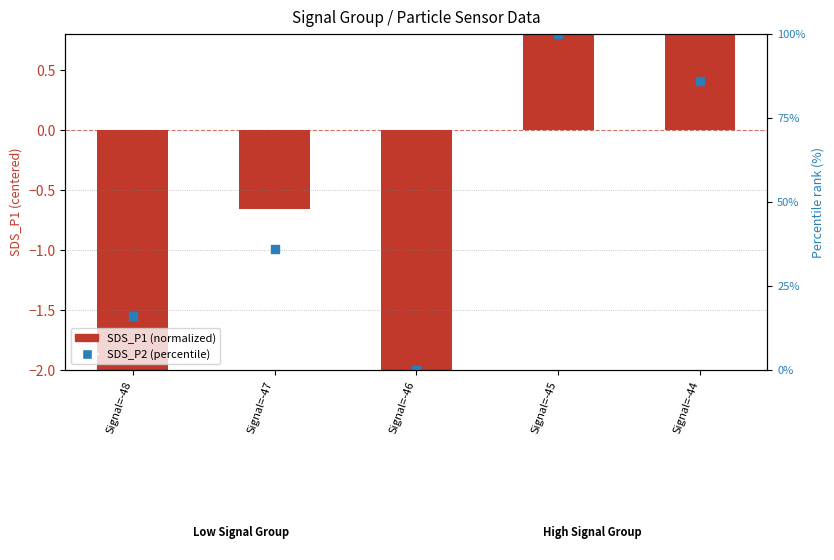

What is the total value across all series at Signal=-47?

35.3